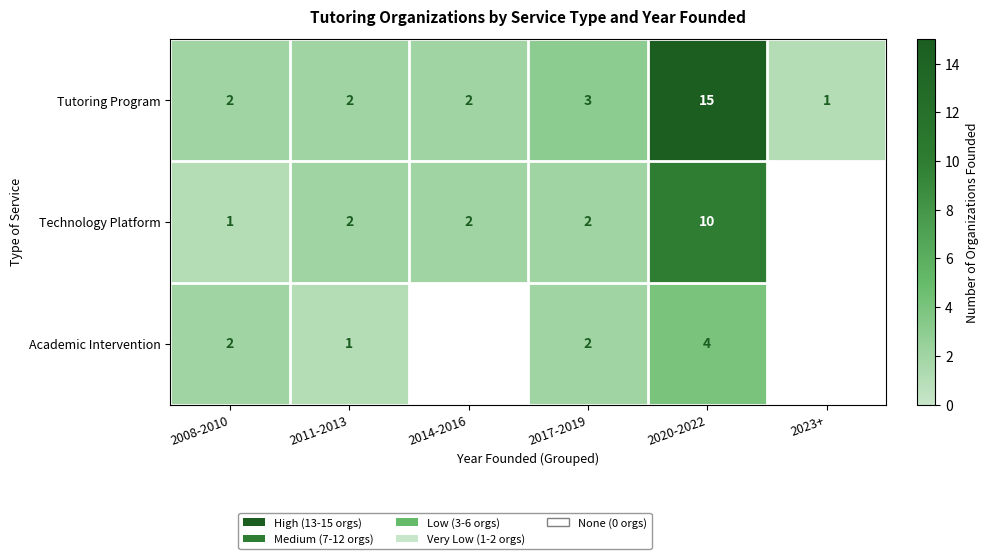

Which has a higher value, 2011-2013 or 2017-2019?

2017-2019